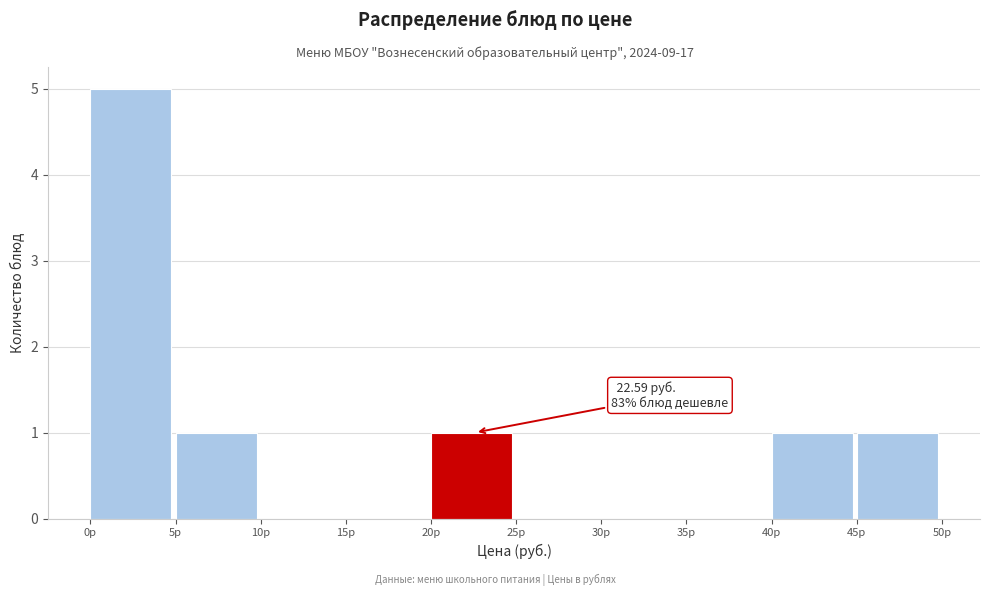

Over which range of the x-axis is the bar tallest?

0 to 5